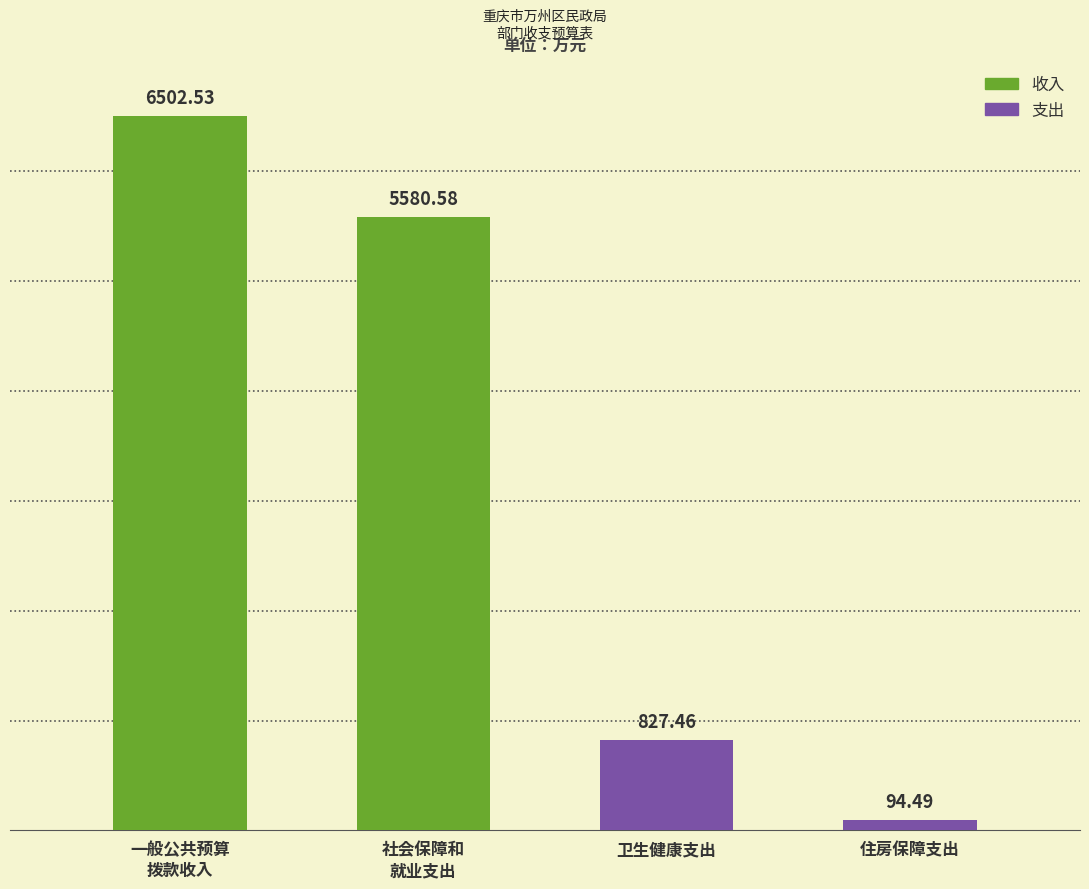

Which category has the lowest value across all series?

住房保障支出